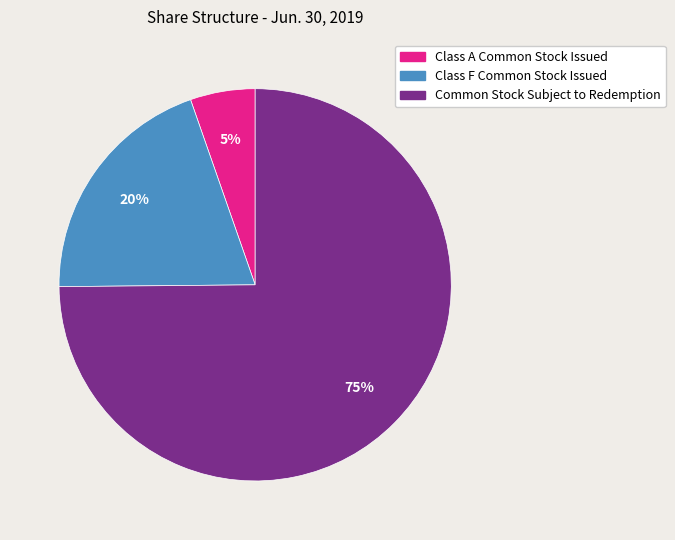

What is the smallest slice in the pie chart?

Class A Common Stock Issued